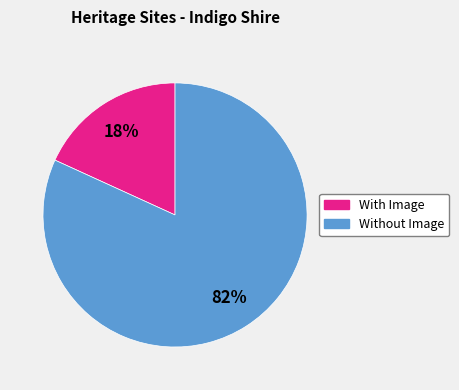

To the nearest percent, what is the difference between the largest and smallest slice percentages?

64%